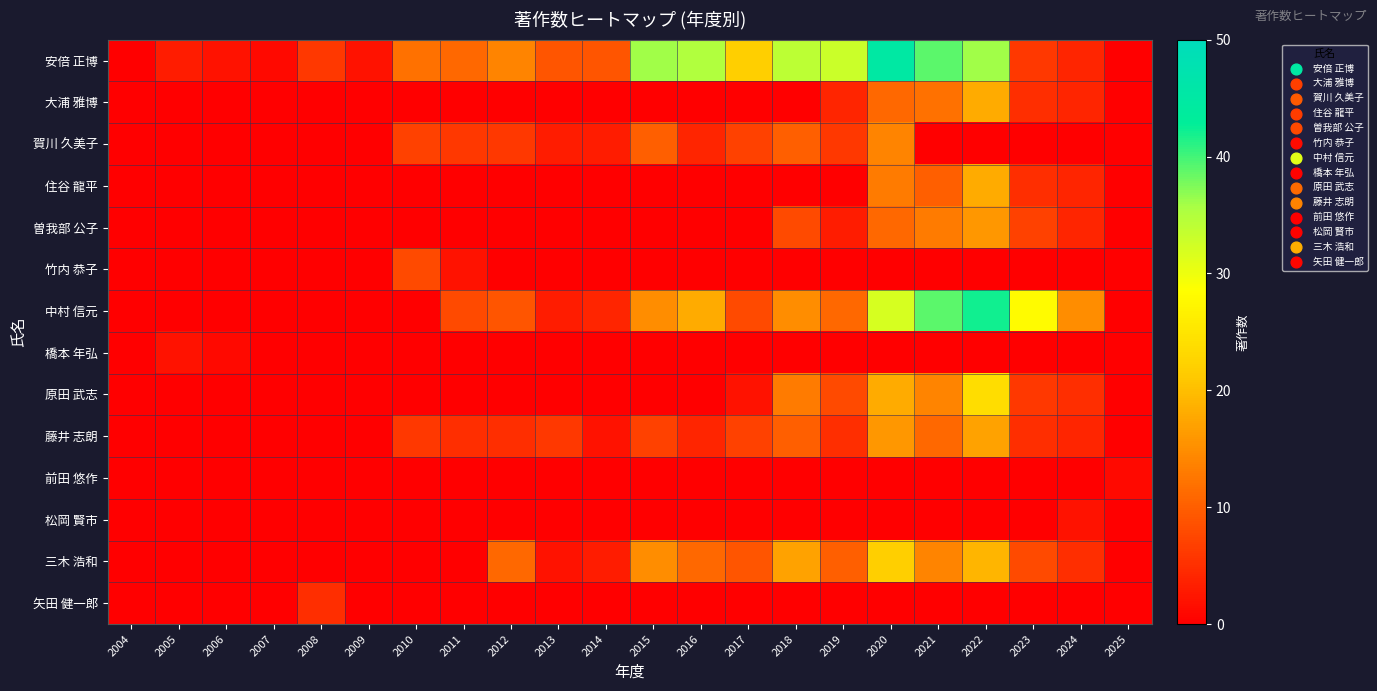

List the series in order of their peak value, highest first.

安倍 正博, 中村 信元, 原田 武志, 三木 浩和, 大浦 雅博, 住谷 龍平, 藤井 志朗, 曽我部 公子, 賀川 久美子, 竹内 恭子, 矢田 健一郎, 橋本 年弘, 松岡 賢市, 前田 悠作